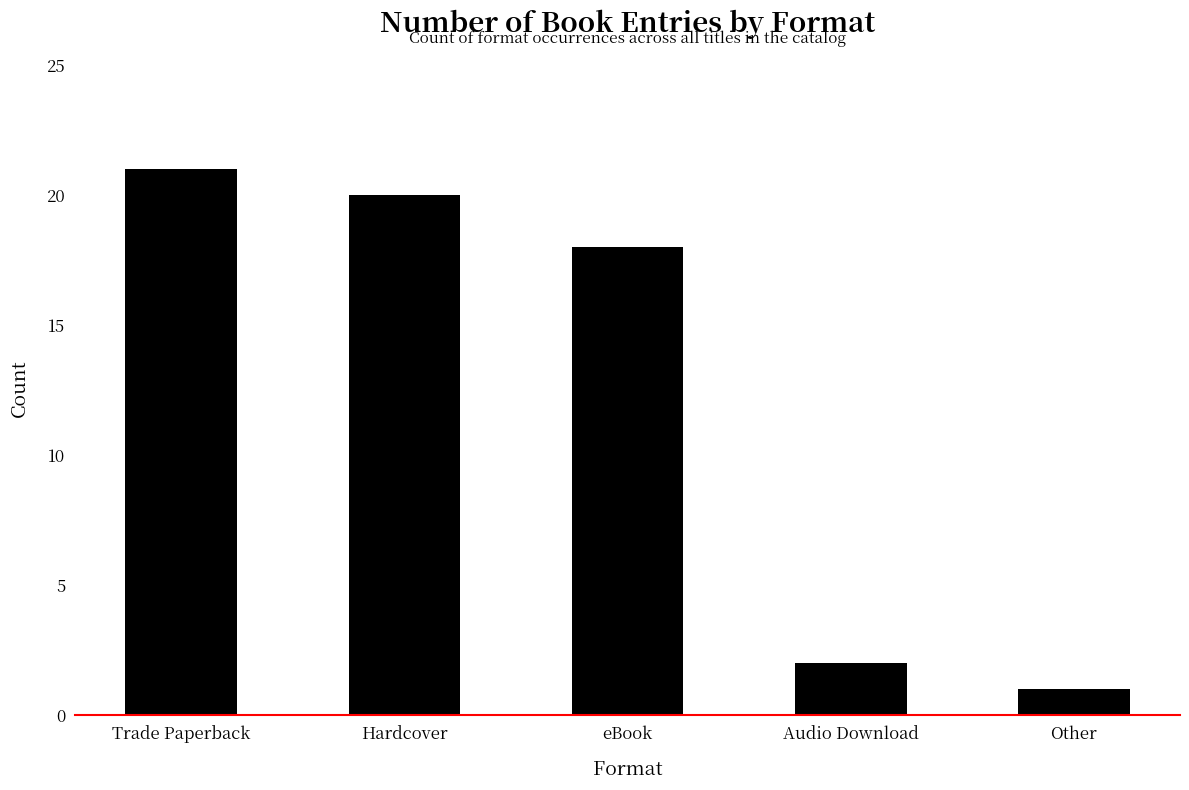

How many categories are shown in the chart?

5